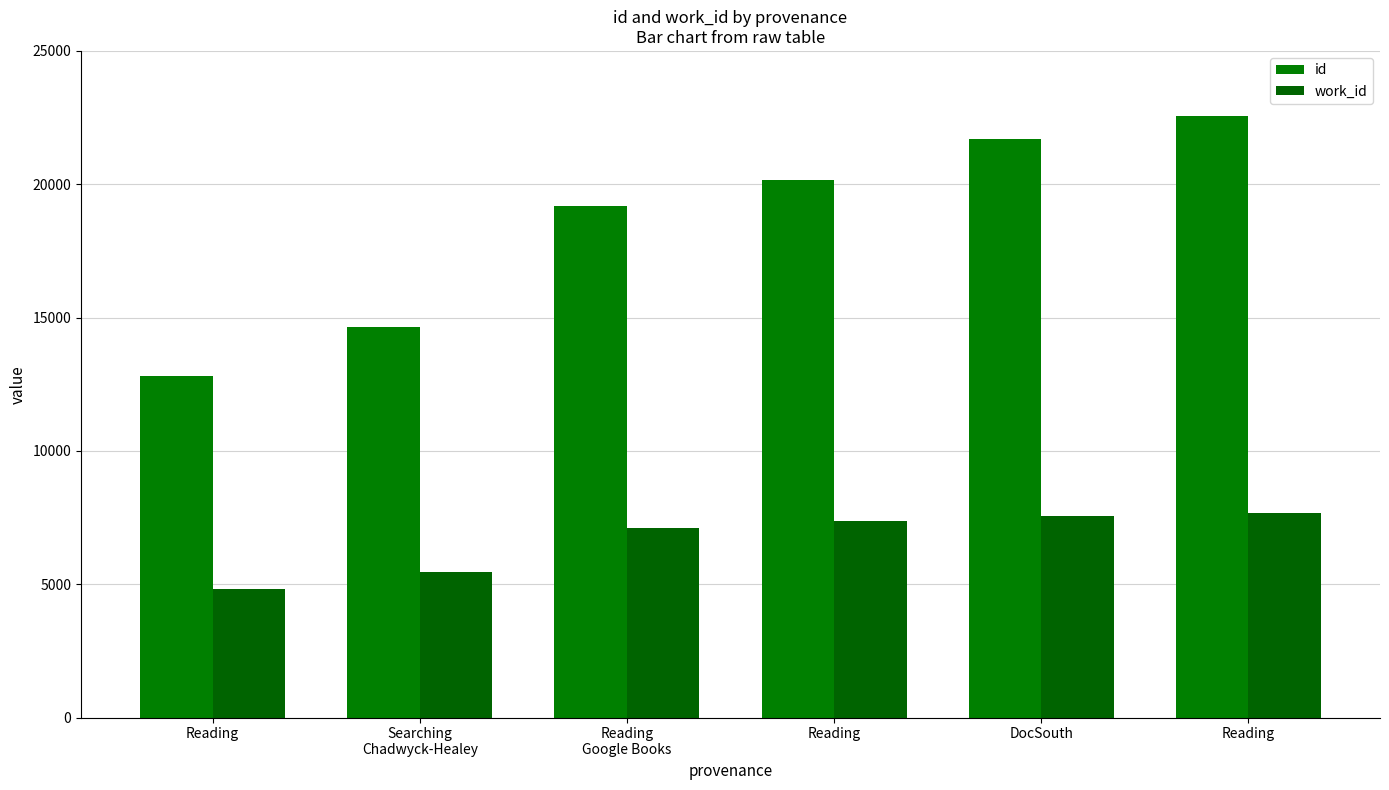

How many bars are there in total?

12